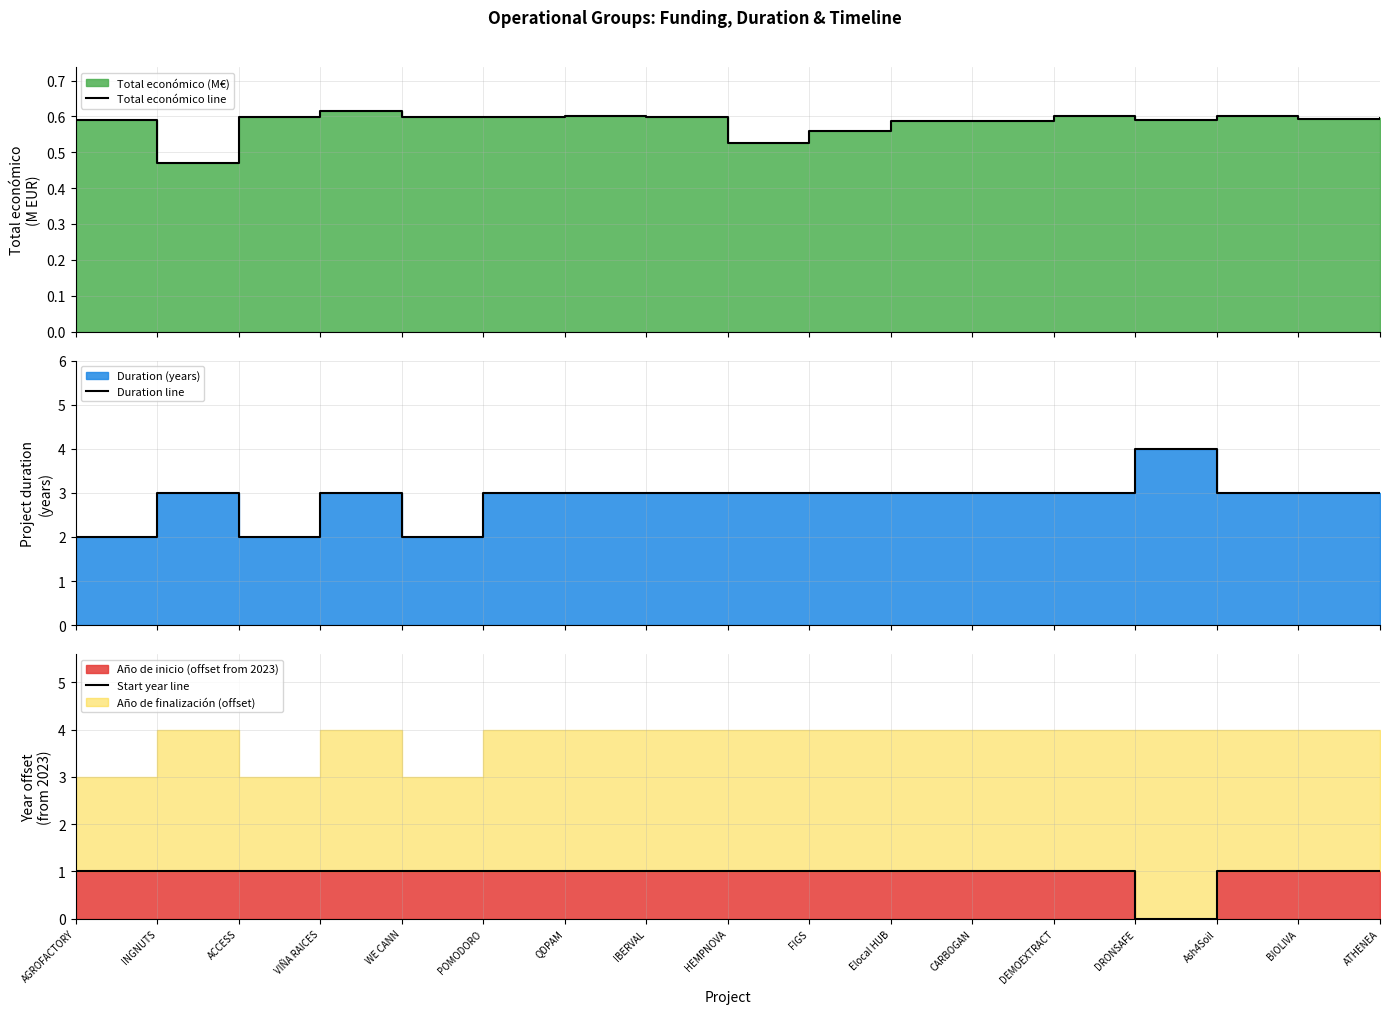

What is the sum of the Duration line values at IBERVAL and DRONSAFE?

7.0